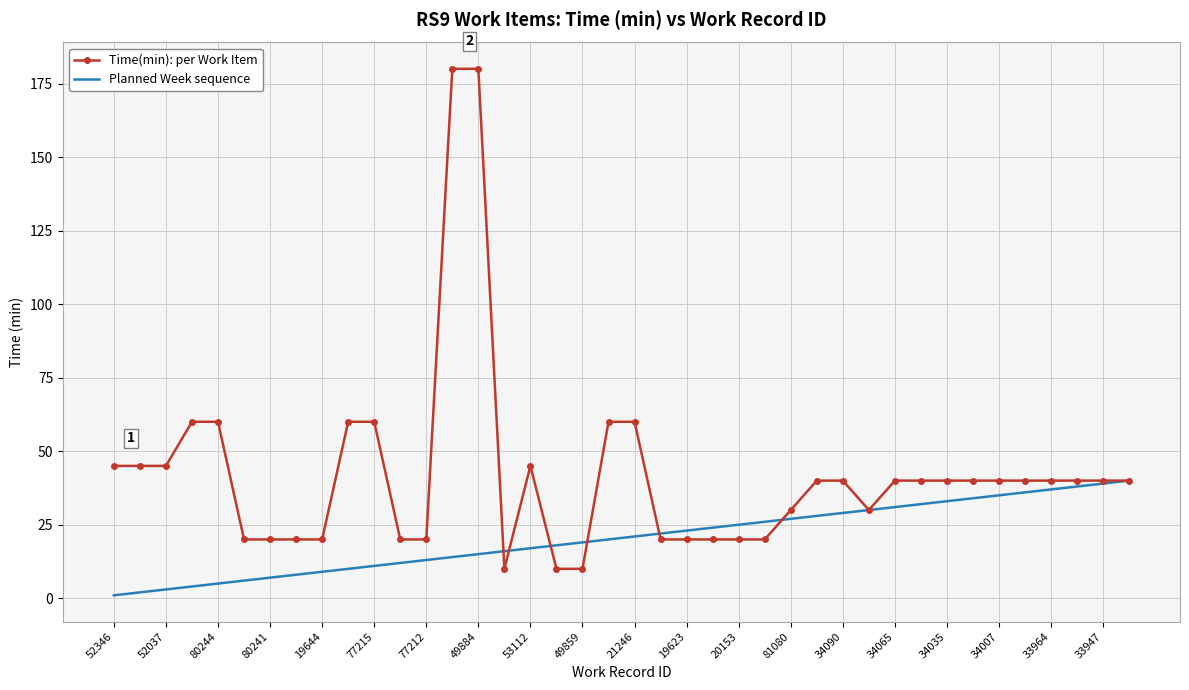

Which series has the largest total across all categories?

Time(min): per Work Item